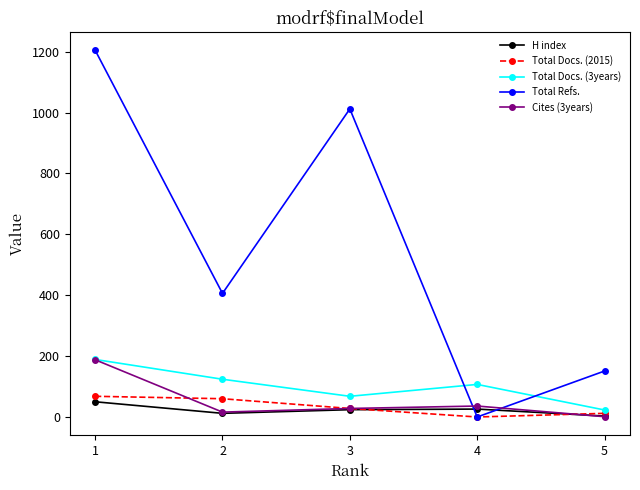

What are all the series names shown in the legend?

H index, Total Docs. (2015), Total Docs. (3years), Total Refs., Cites (3years)